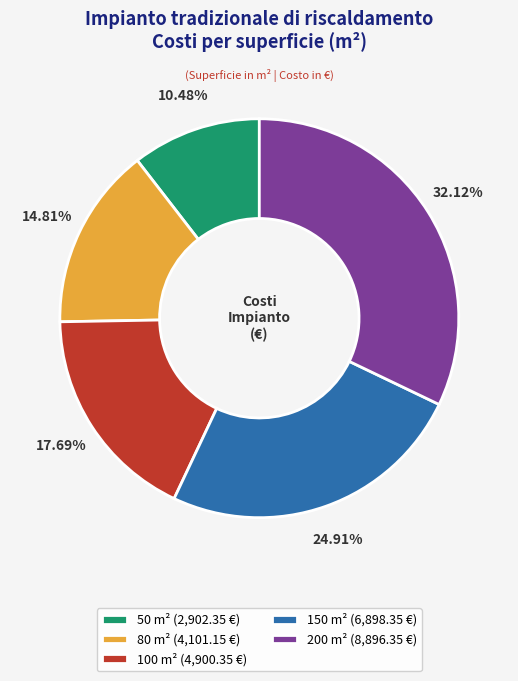

What portion of the pie excludes 200?

67.9%